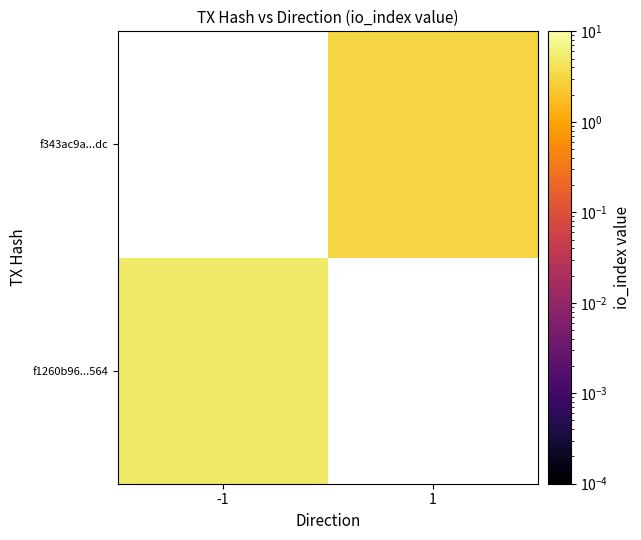

How many categories are shown in the chart?

2